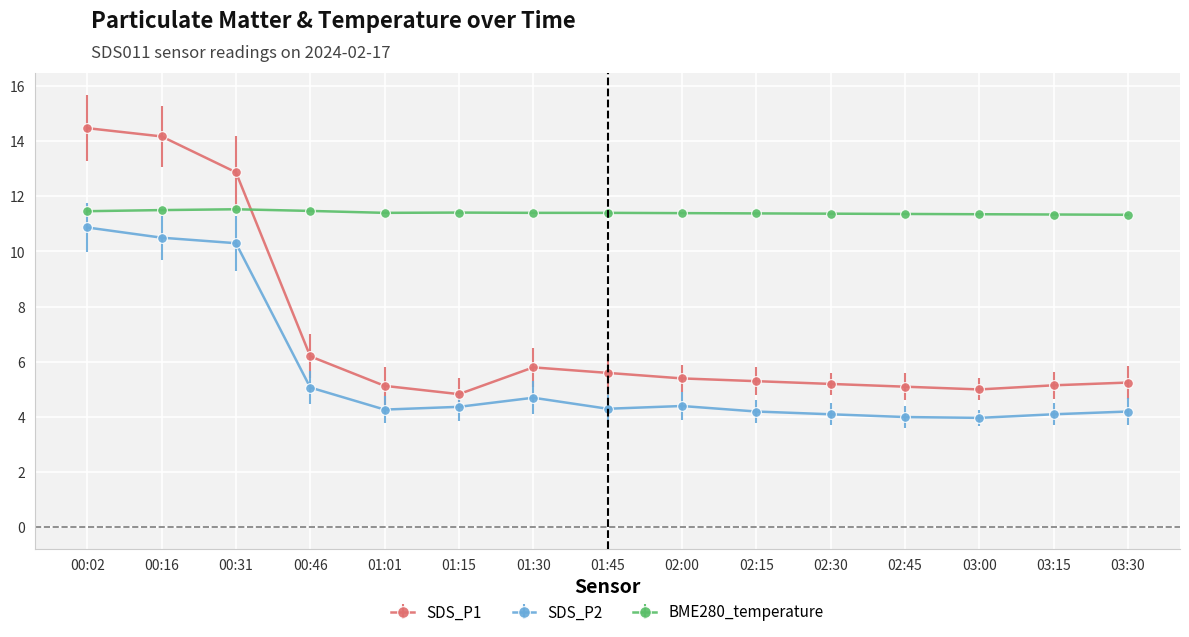

Which series has the largest range (max minus min)?

SDS_P1